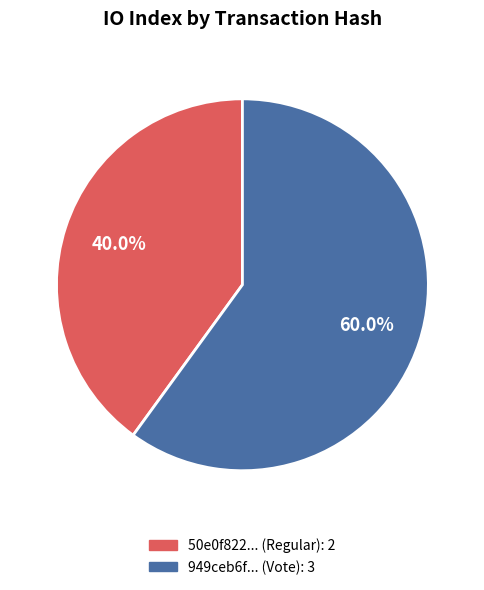

Does any single category account for the majority?

Yes